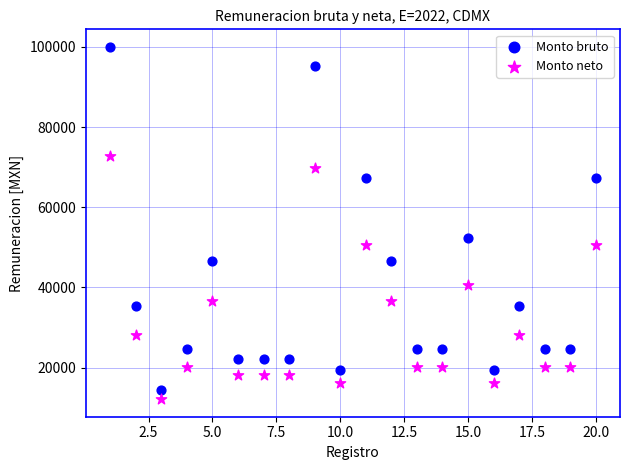

Which series reaches the maximum Y coordinate?

Monto bruto